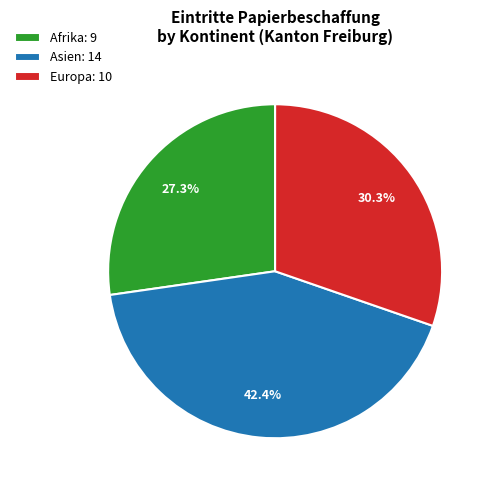

Rank the categories by value from highest to lowest.

Asien: 14, Europa: 10, Afrika: 9